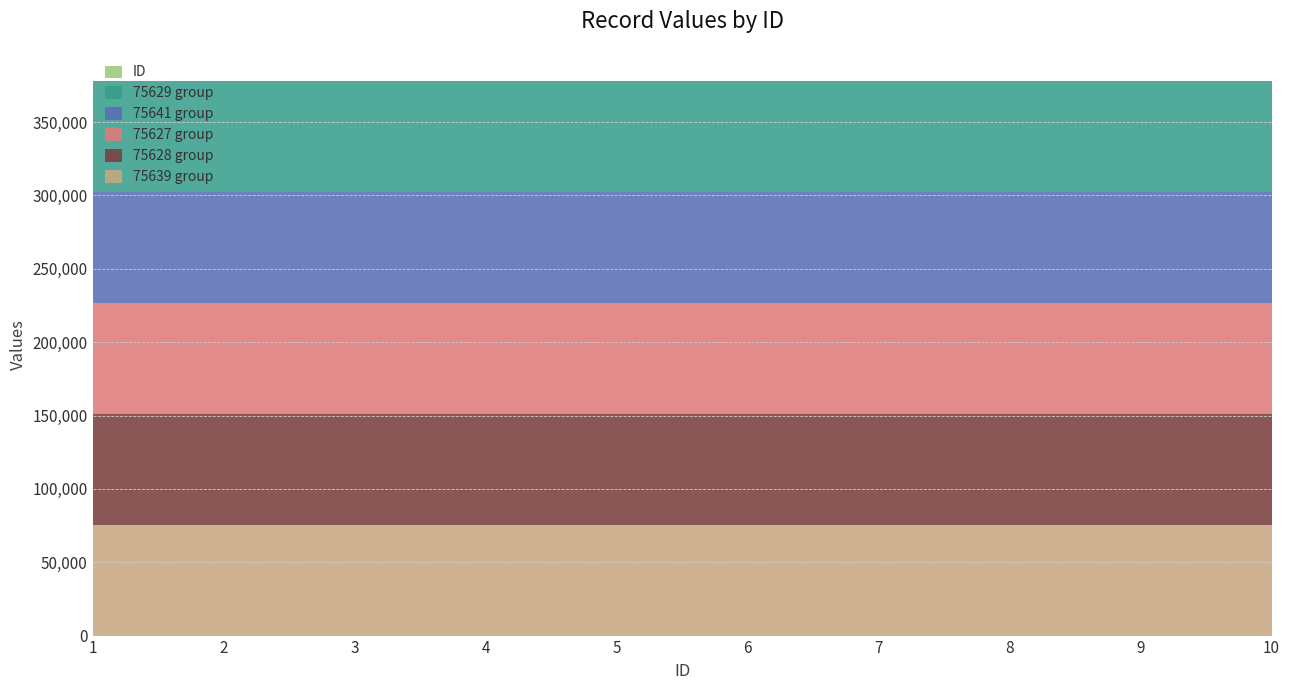

Reading left to right, transcribe all the data shown in this chart.

ID: 1	2	3	4	5	6	7	8	9	10
col_num_1: 75639	75639	75639	75639	75639	75639	75639	75639	75639	75639
col_num_2: 75628	75628	75628	75628	75628	75628	75628	75628	75628	75628
col_num_3: 75627	75627	75627	75627	75627	75627	75627	75627	75627	75627
col_num_4: 75641	75641	75641	75641	75641	75641	75641	75641	75641	75641
col_num_5: 75629	75629	75629	75629	75629	75629	75629	75629	75629	75629